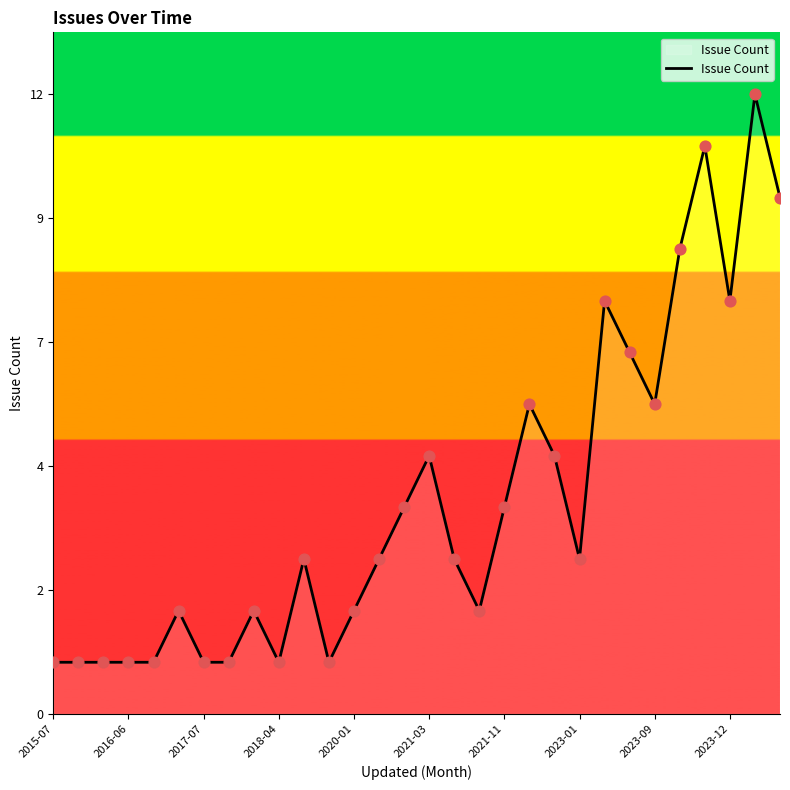

Does the chart have visible grid lines?

No